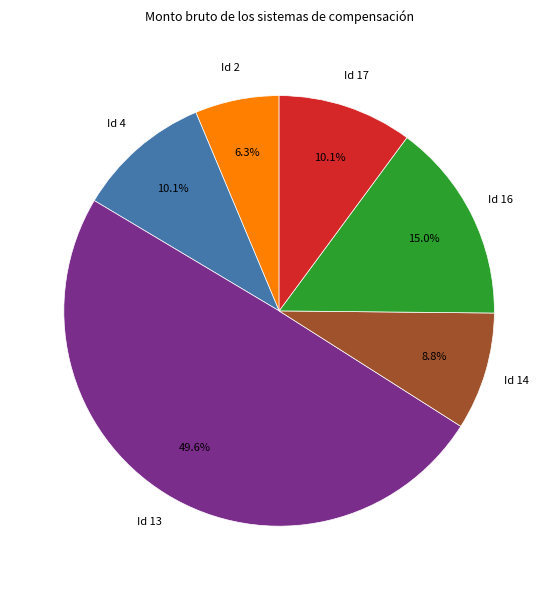

Which slice is the largest?

Id 13